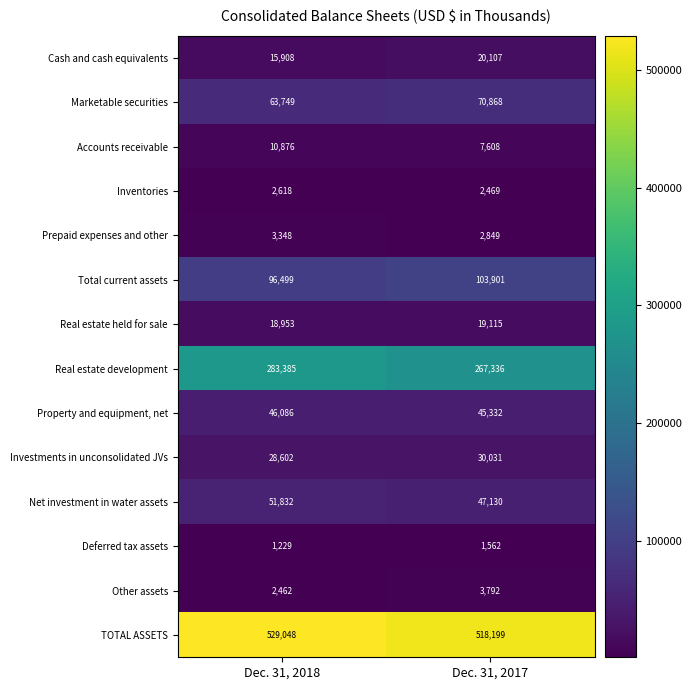

Which category has the highest value across all series?

Dec. 31, 2018